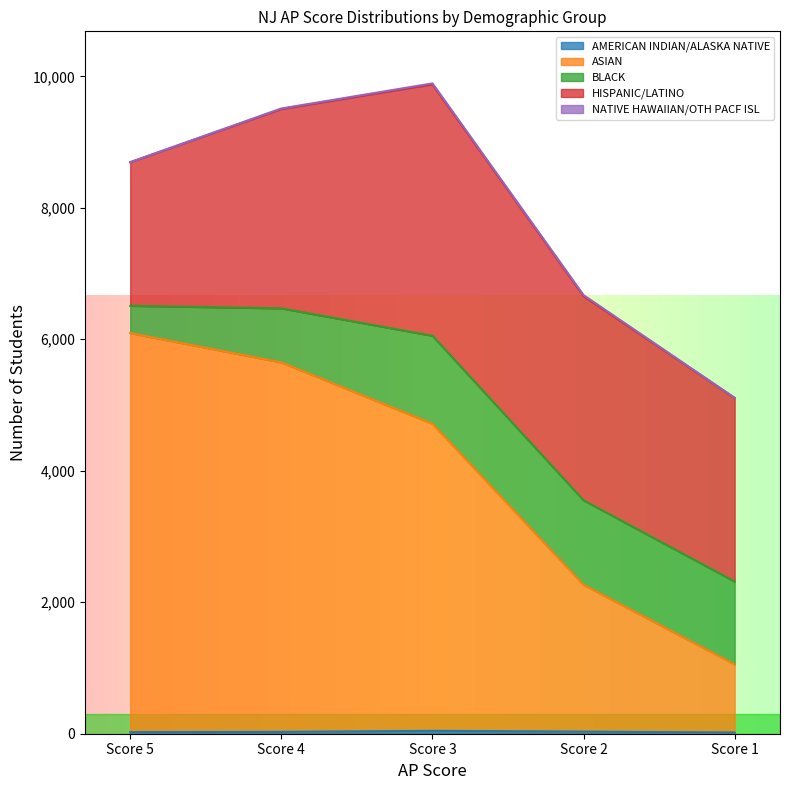

Which has a higher value, Score 5 or Score 1?

Score 5